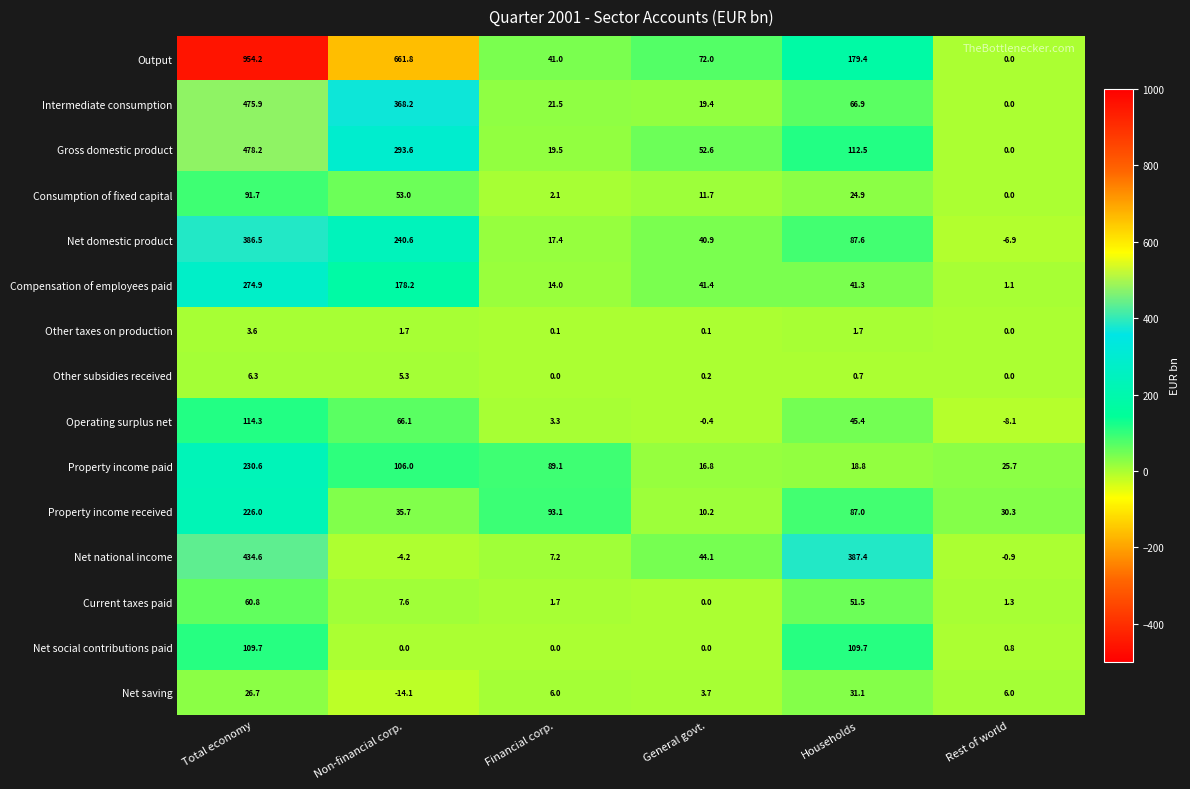

What is the average value of the Other subsidies received series?

2.1